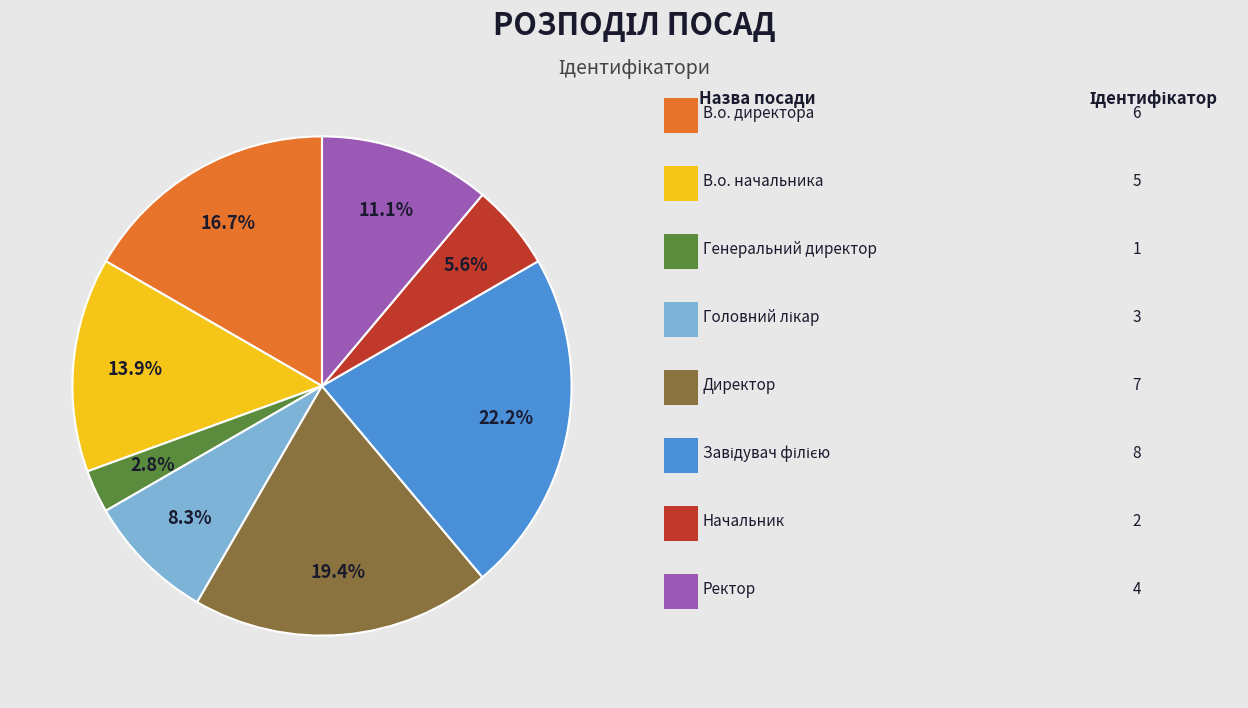

Is there any slice that represents more than half of the pie?

No